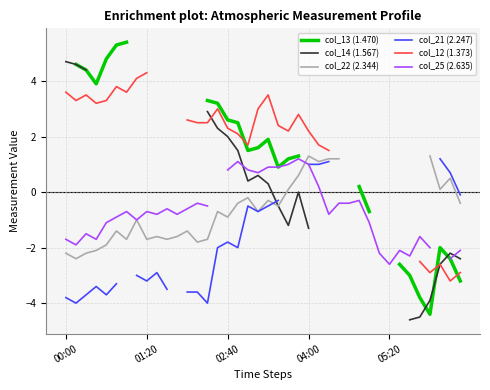

In col_25 (2.635), how many points are higher than both neighbors (excluding endpoints)?

10